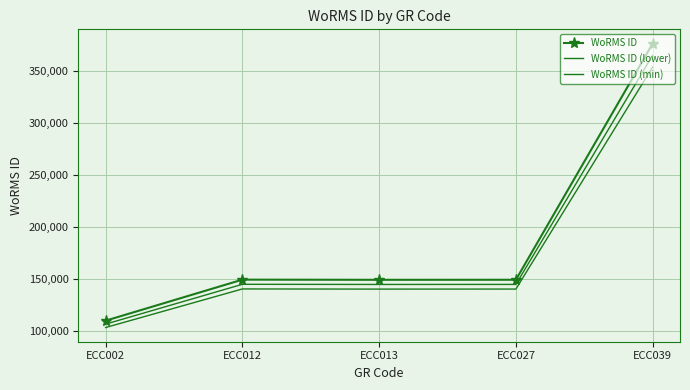

What are all the series names shown in the legend?

WoRMS ID, WoRMS ID (lower), WoRMS ID (min)